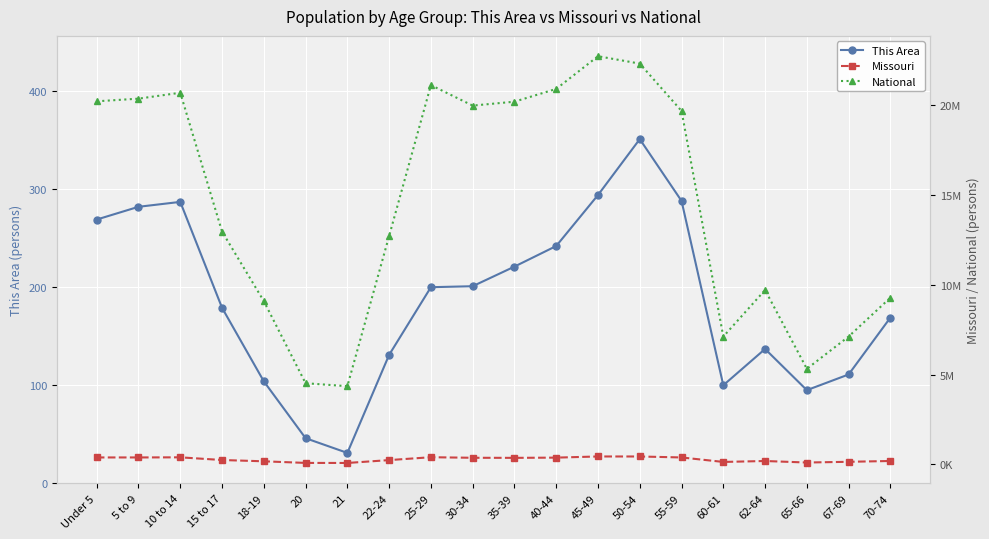

How many interior local valleys does the National series have?

4